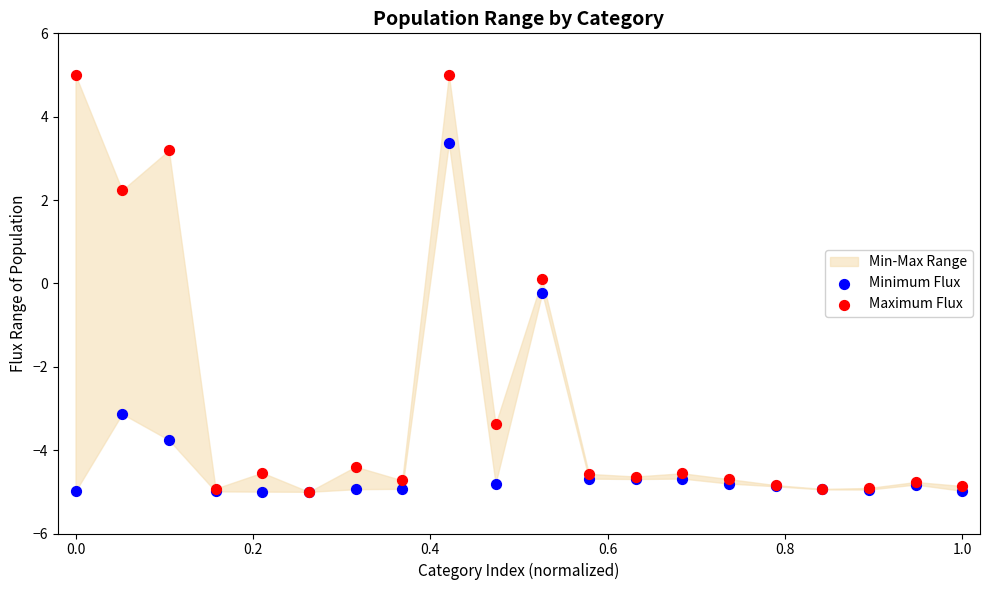

Which series reaches the maximum Y coordinate?

Maximum Flux